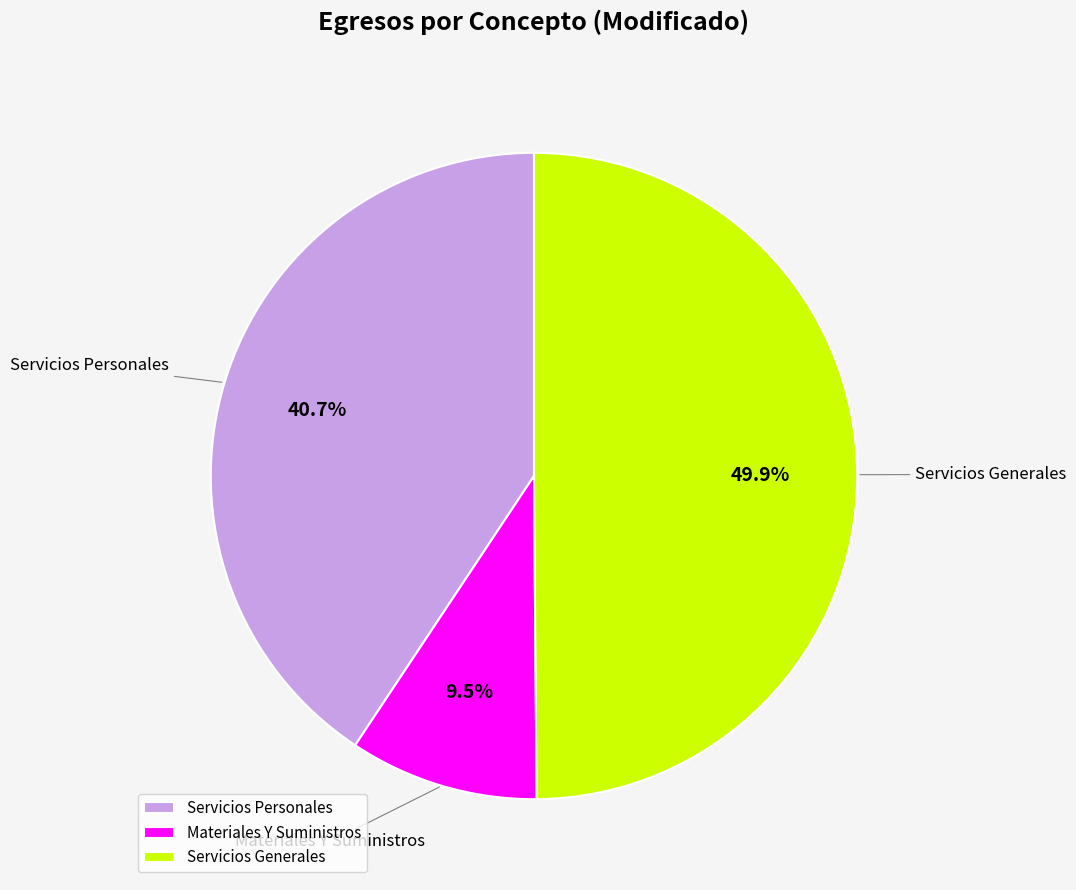

Which category has the biggest portion of the pie?

Servicios Generales